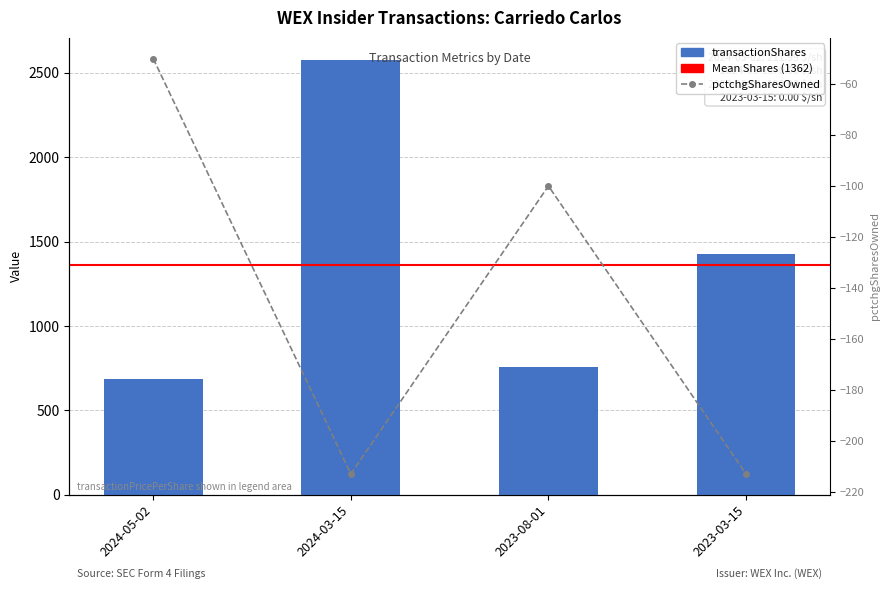

Which category has the lowest value across all series?

2024-03-15